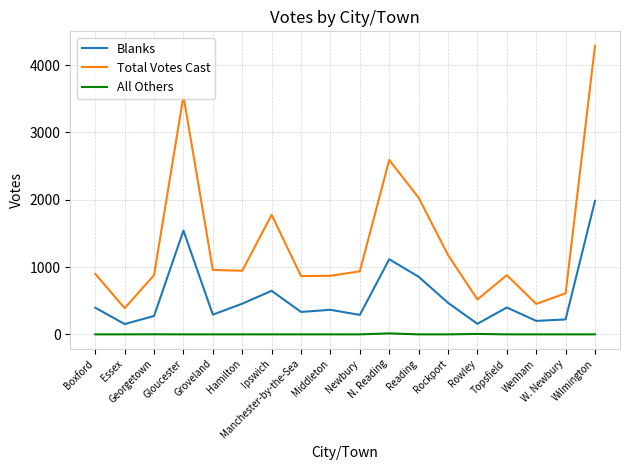

What is the greatest value displayed?

4289